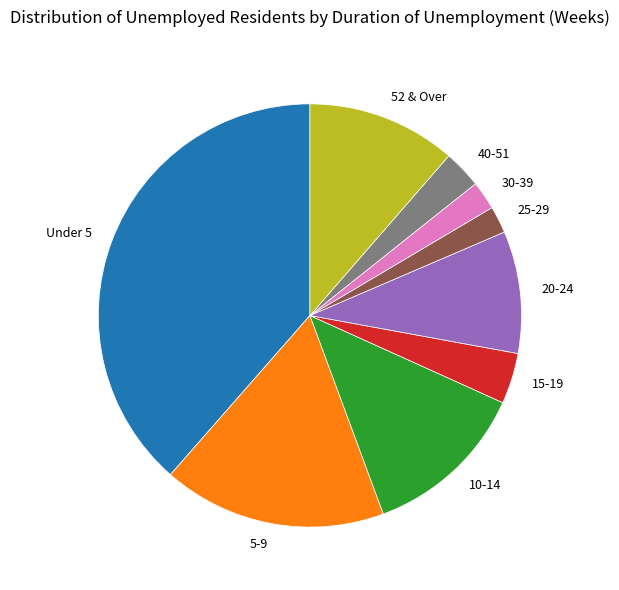

Approximately how many times larger is the value at 5-9 compared to 52 & Over?

1.5